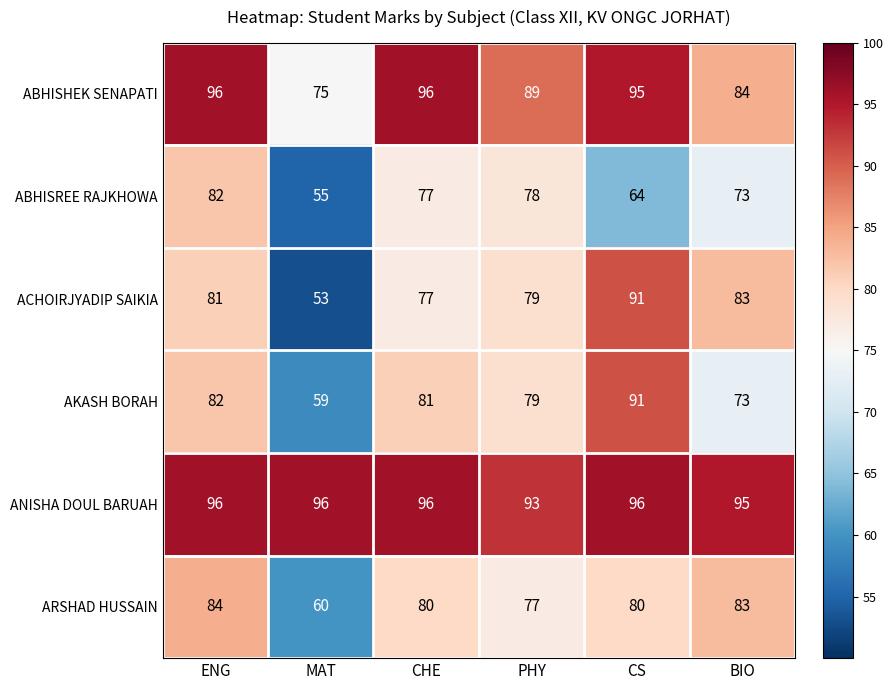

Is it true that ACHOIRJYADIP SAIKIA equals 73 at MAT?

False